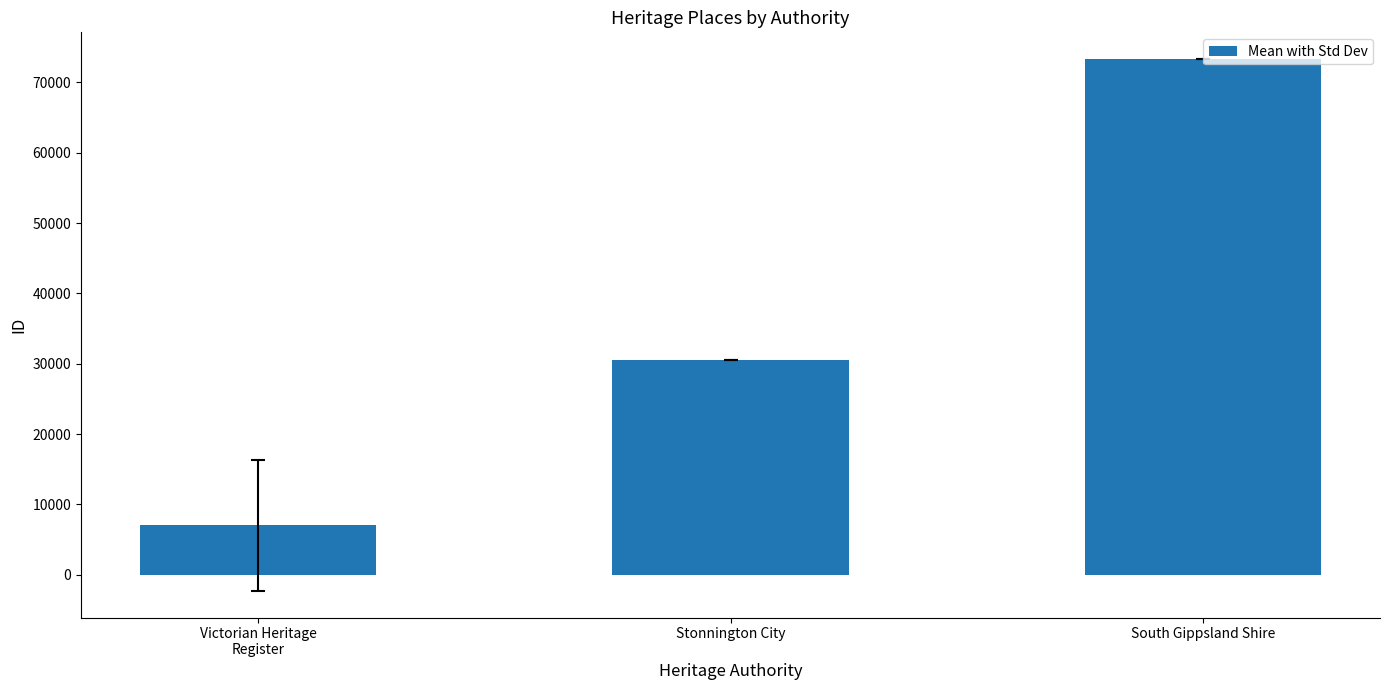

What is the sum of the values at South Gippsland Shire and Victorian Heritage
Register?

80366.5